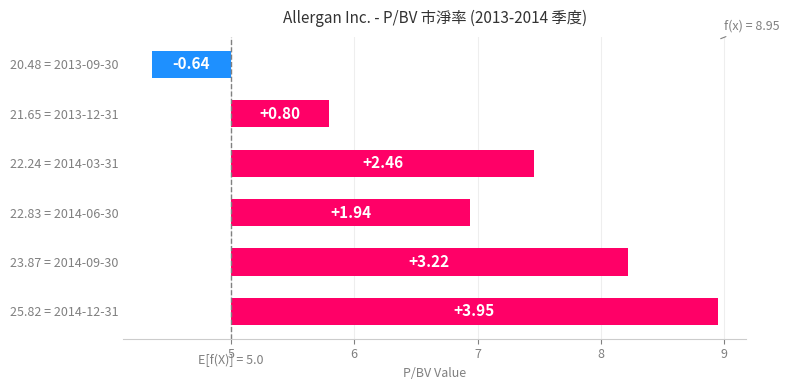

How many values are below 2?

3